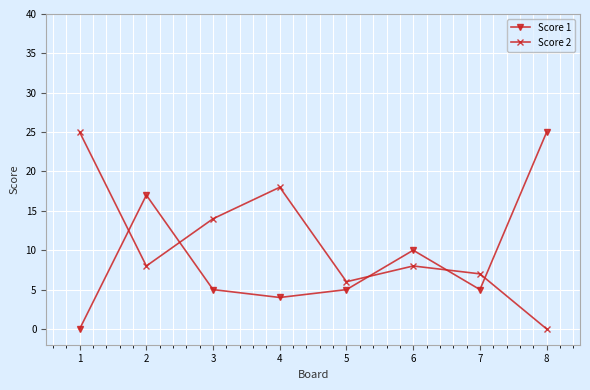

At which label does Score 2 first exceed 8?

1